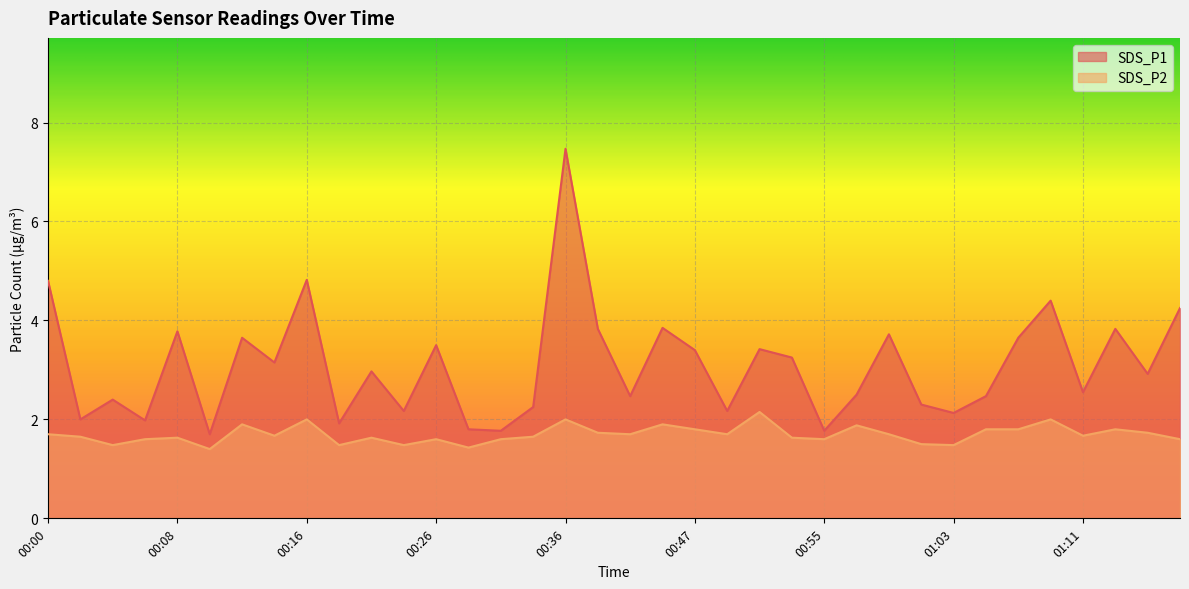

Rank the series by their average value, from highest to lowest.

SDS_P1, SDS_P2